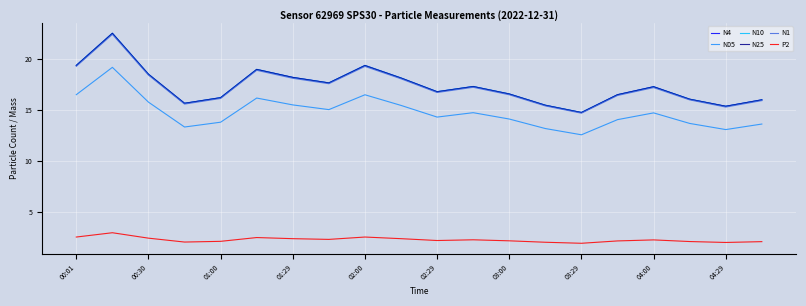

What is the minimum value for N4?

14.7